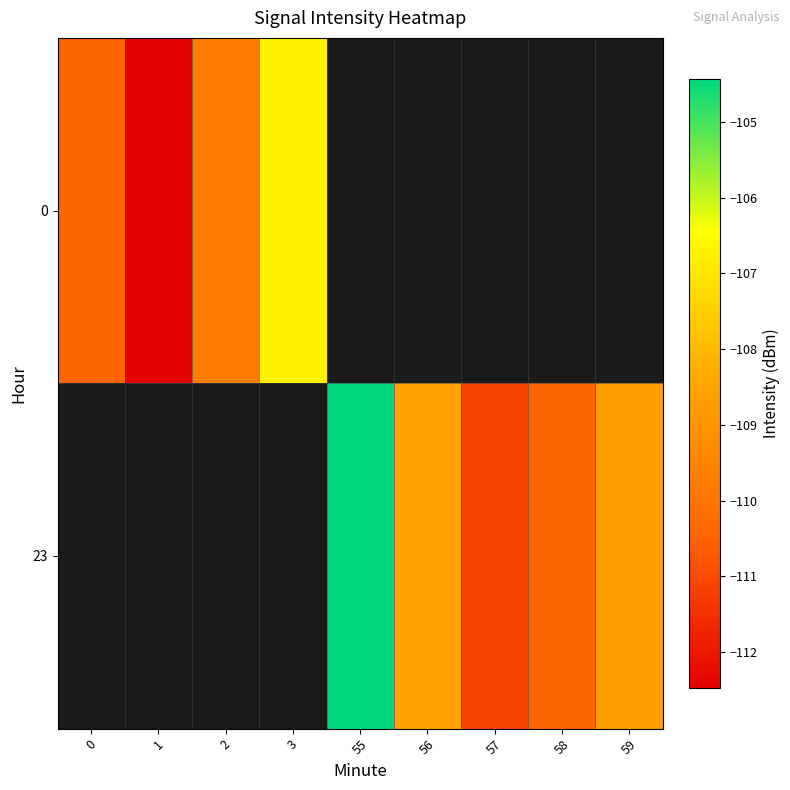

Is the value of 0 at 59 greater than the value of 23 at 2?

No